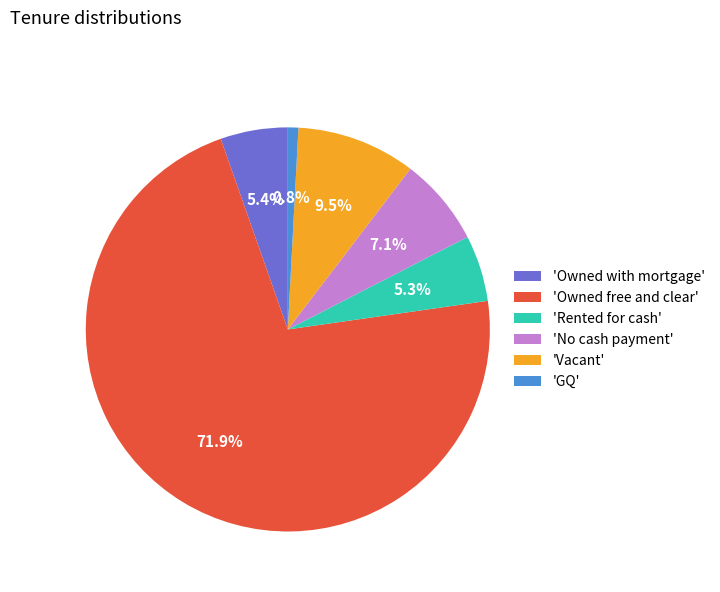

What is the smallest slice in the pie chart?

'GQ'